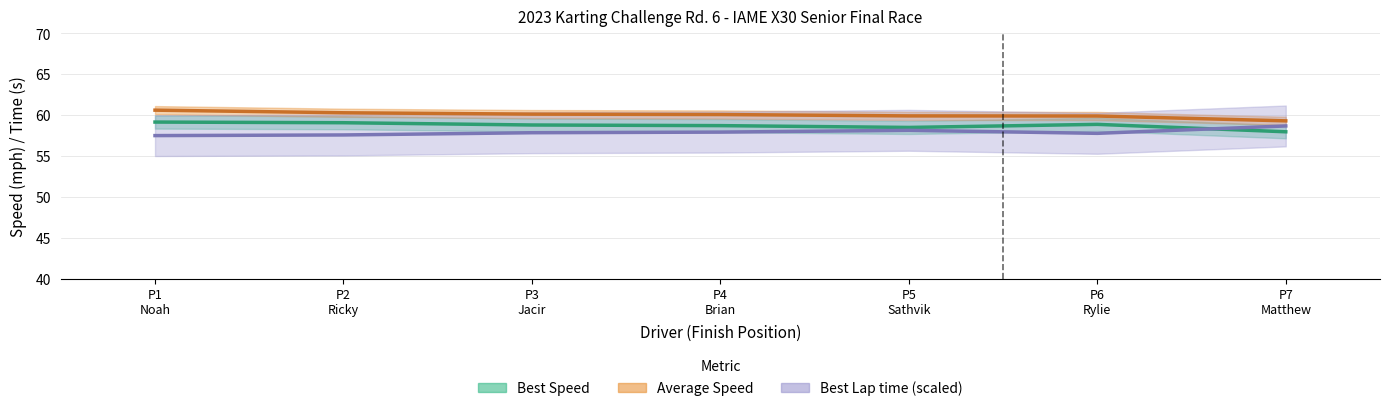

What is the greatest value displayed?

60.6